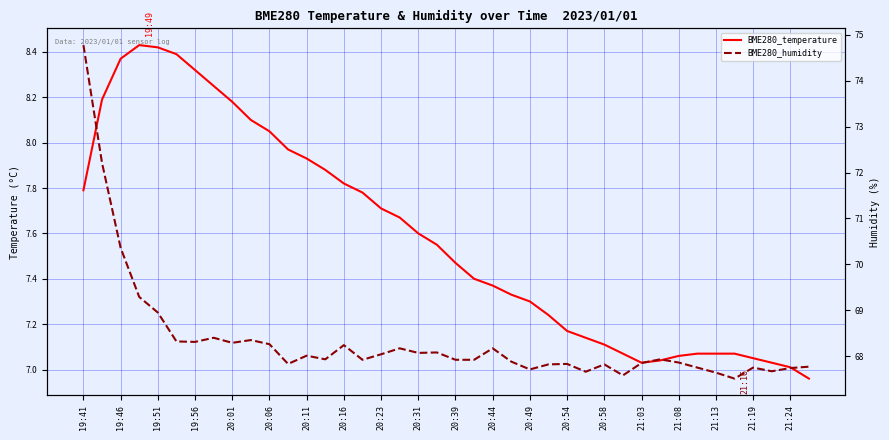

What is the sum of all BME280_humidity values?

2733.6